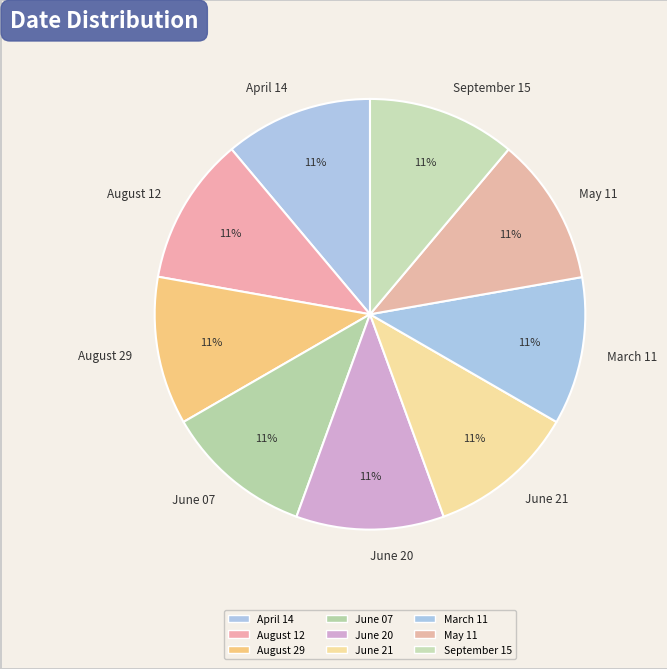

To the nearest percent, what portion does June 07 represent?

11%